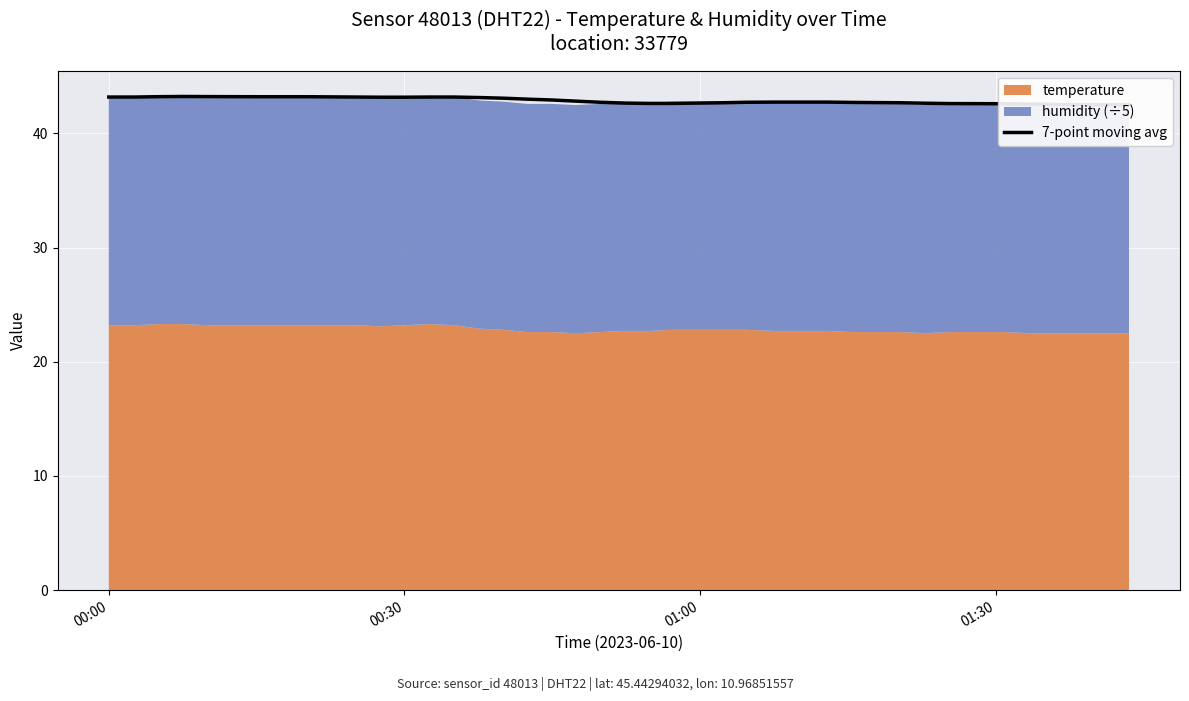

What is the value of the 21st point from the left?

42.7